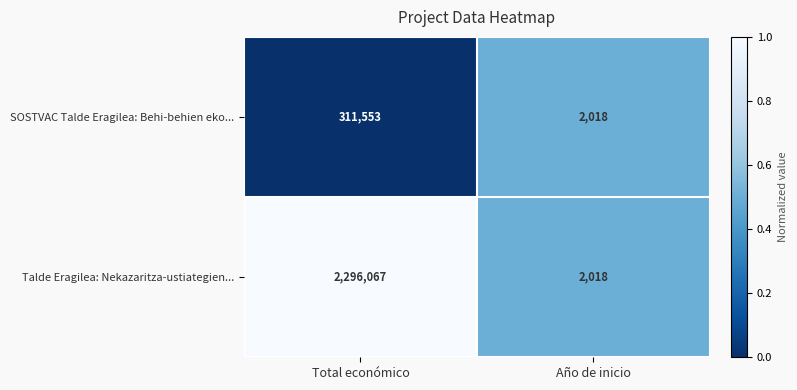

Reading left to right, list all the values displayed in this chart.

SOSTVAC Talde Eragilea: Behi-behien eko...: 311553	2018
Talde Eragilea: Nekazaritza-ustiategien...: 2296067	2018